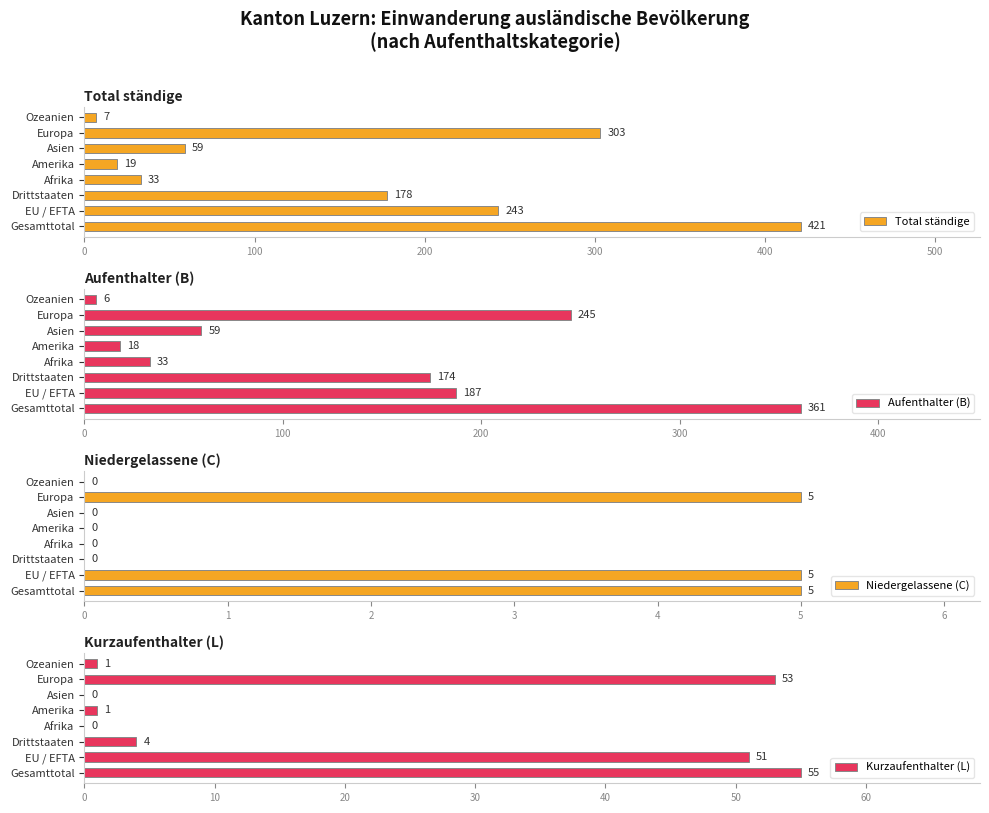

What are all the series names shown in the legend?

Total ständige, Aufenthalter (B), Niedergelassene (C), Kurzaufenthalter (L)